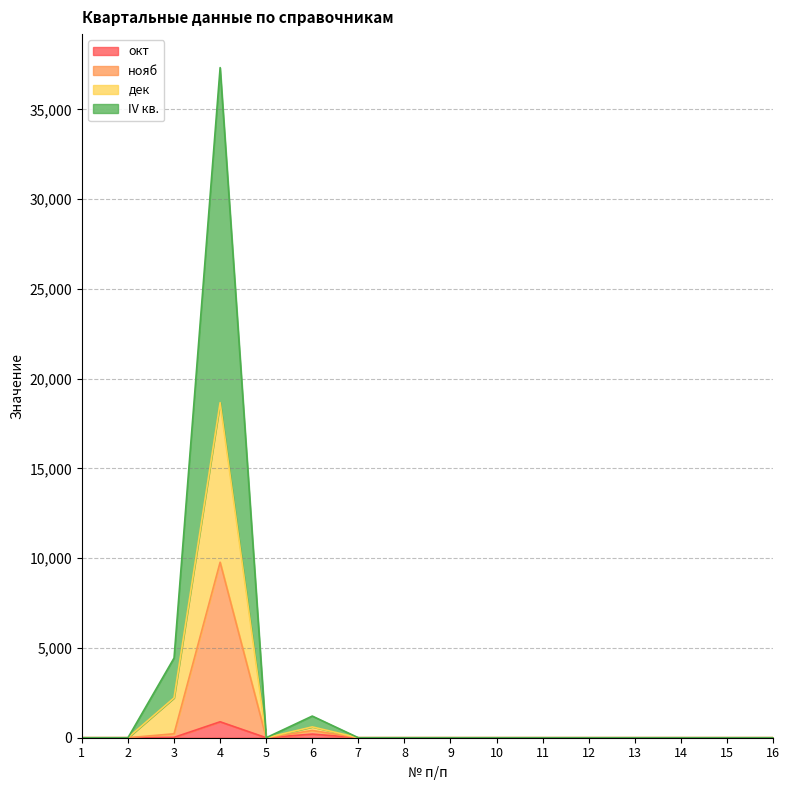

List the labels in order of нояб value, smallest first.

1, 2, 5, 7, 8, 9, 10, 11, 12, 13, 14, 15, 16, 3, 6, 4